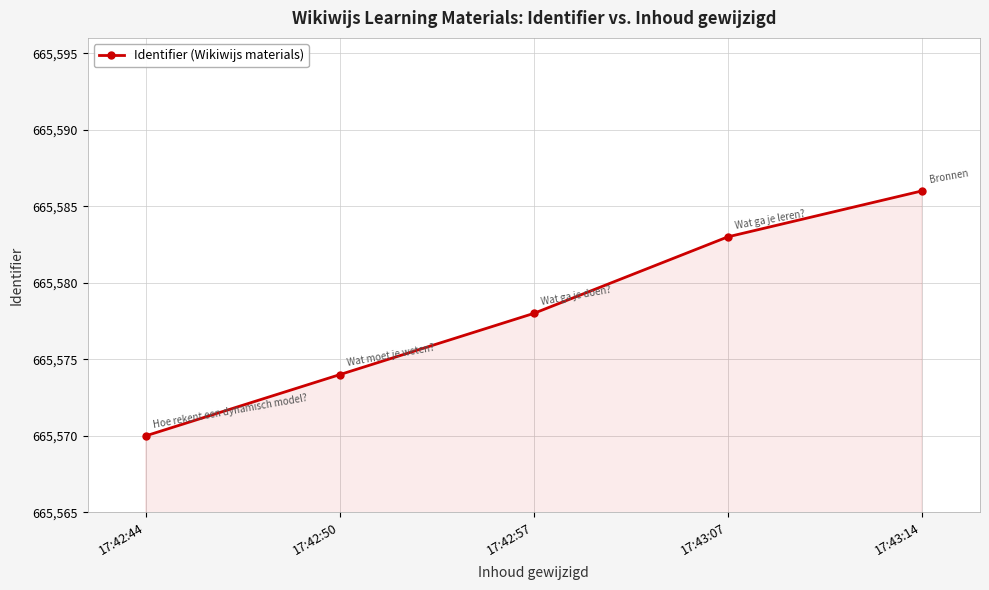

Count the values in the range 665574 to 665583.

3